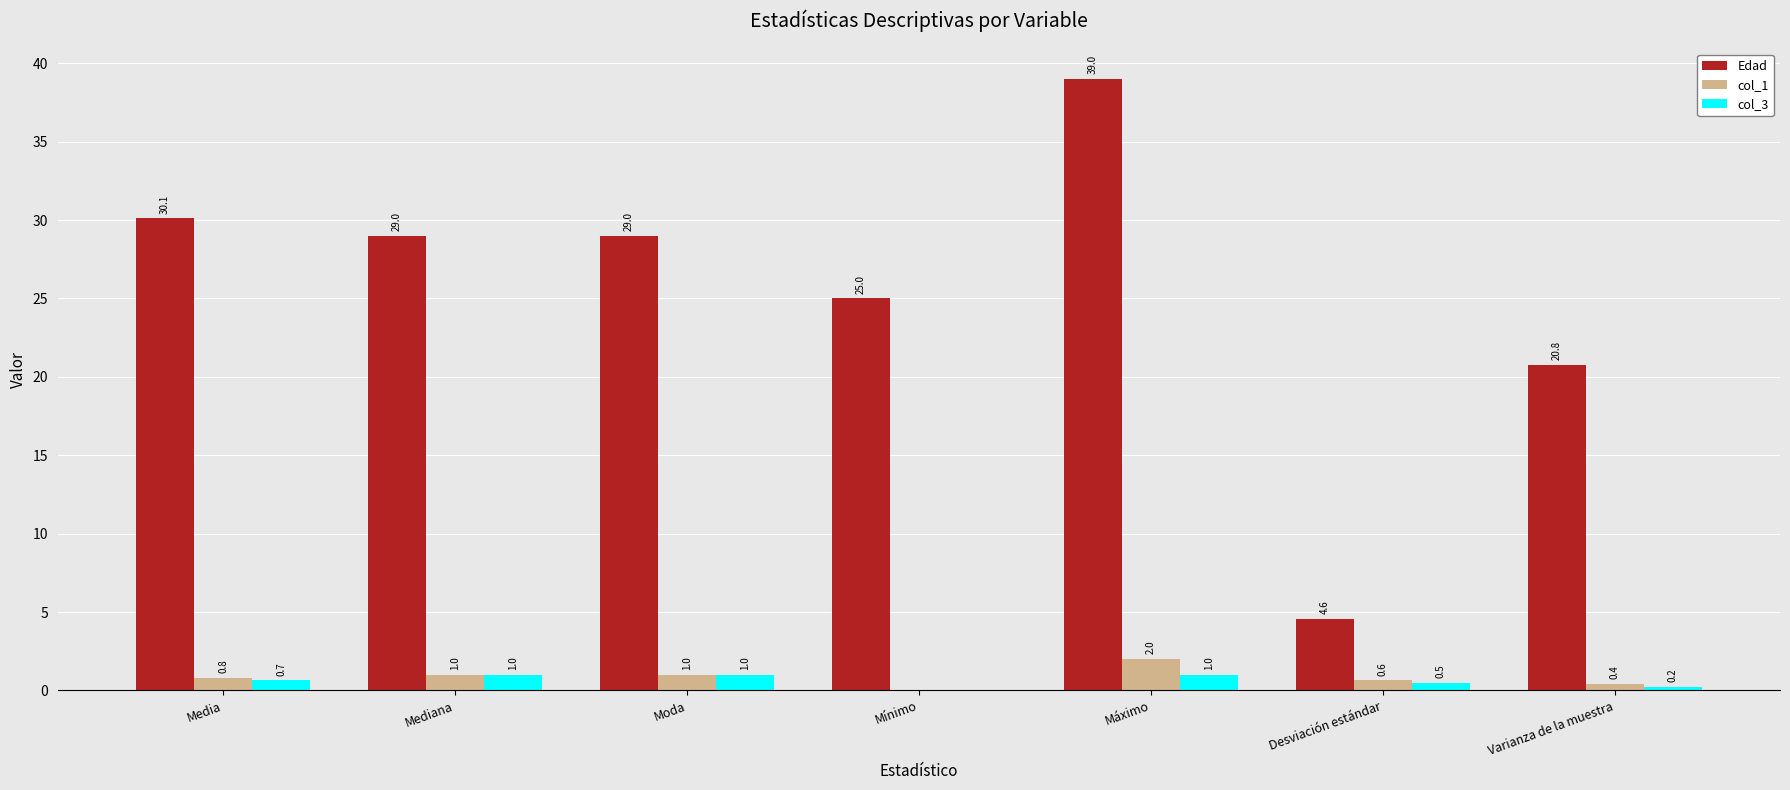

What is the sum of the col_3 values at Moda and Desviación estándar?

1.5